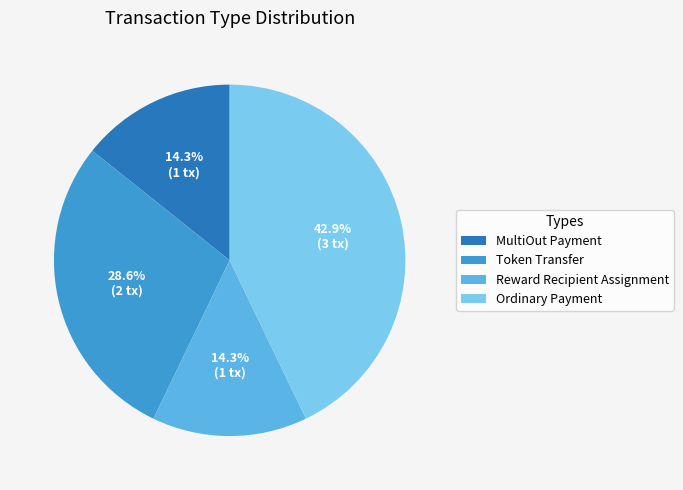

To the nearest percent, what percentage of the pie is Ordinary Payment?

43%